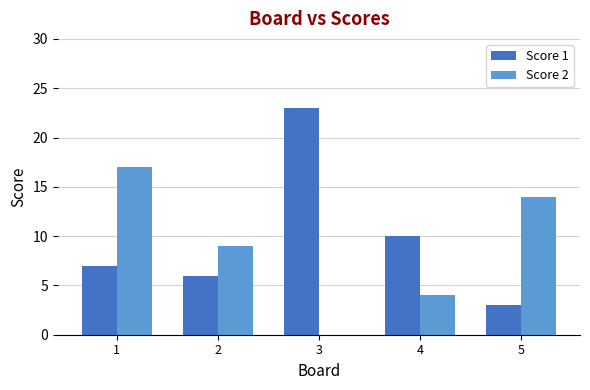

Are the bars grouped side by side (vs. stacked)?

Yes